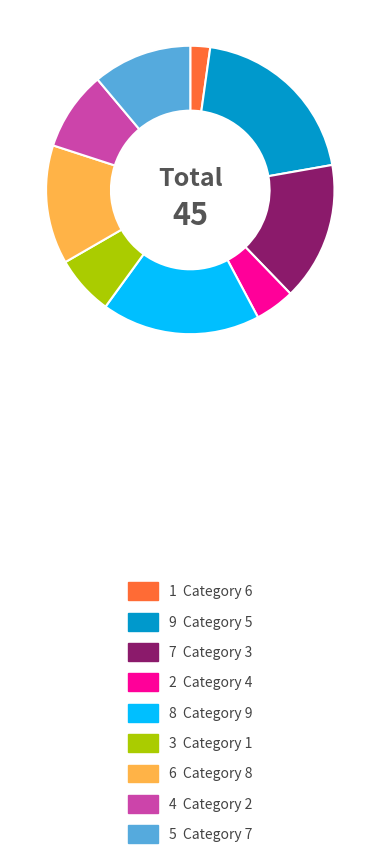

Does any single category account for the majority?

No